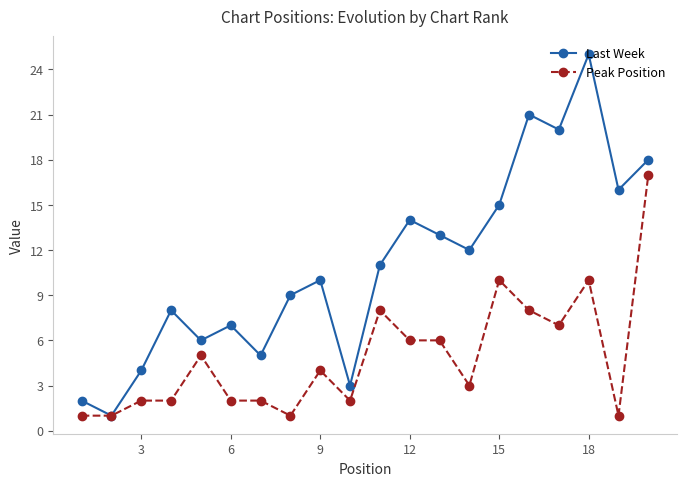

Which series has the largest total across all categories?

Last Week